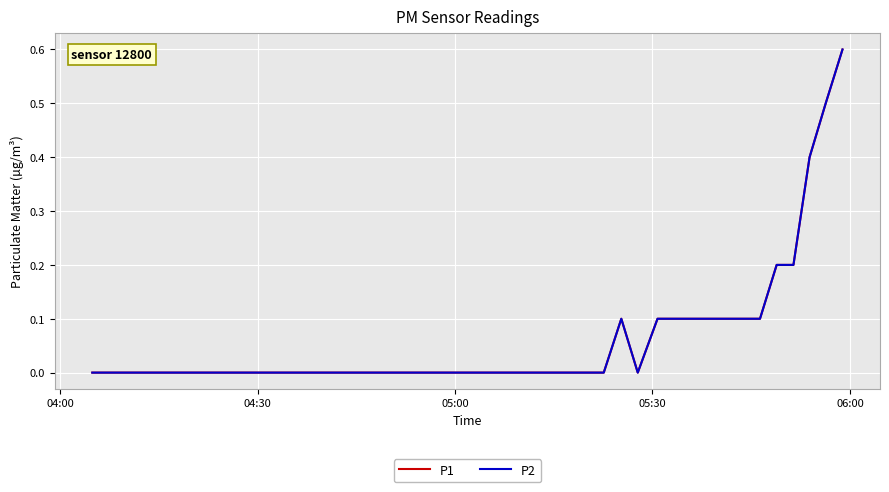

True or false: P2 has more than 2 points higher than both neighbors.

False